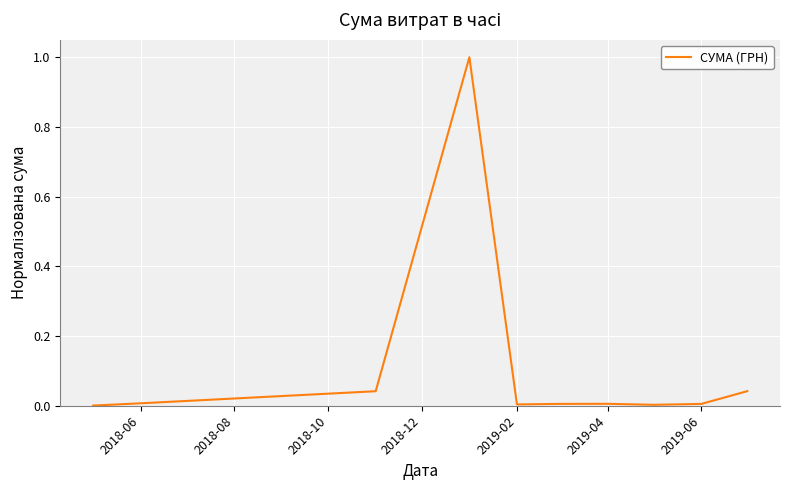

What is the maximum value shown in the chart?

1.0